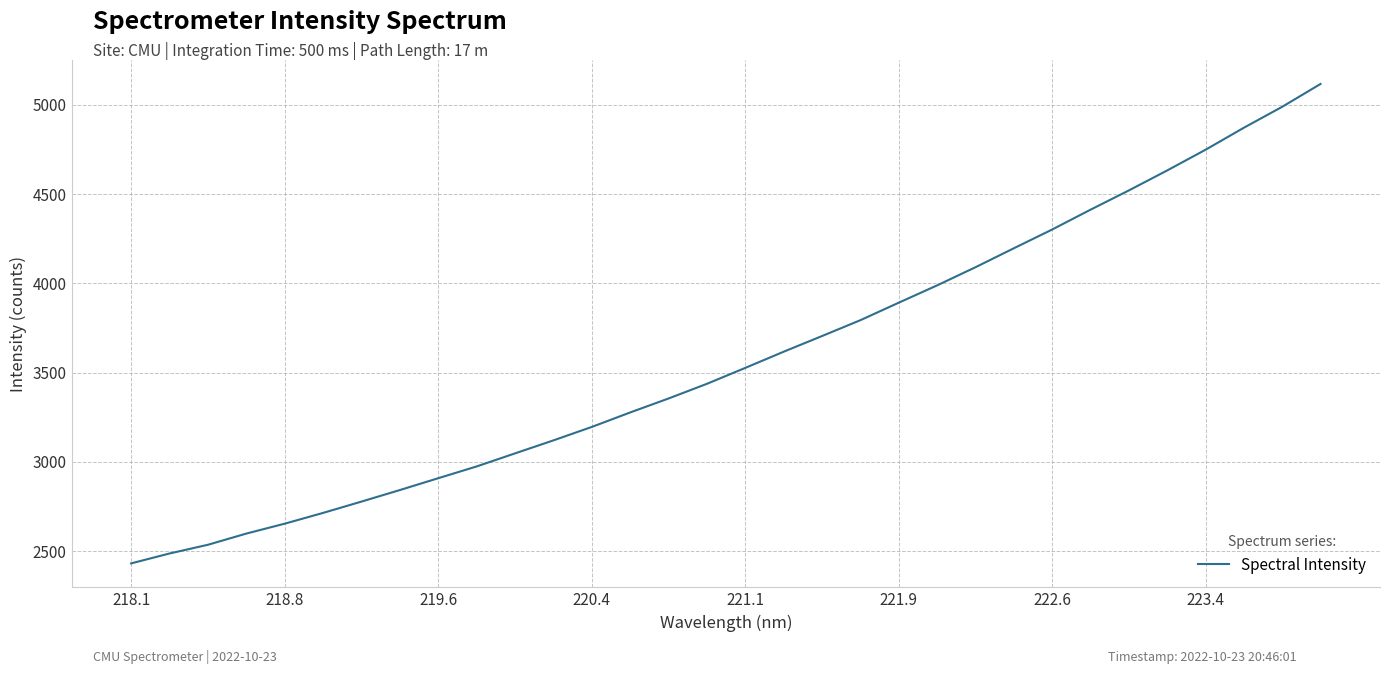

What is the difference between the maximum and minimum values?

2685.4